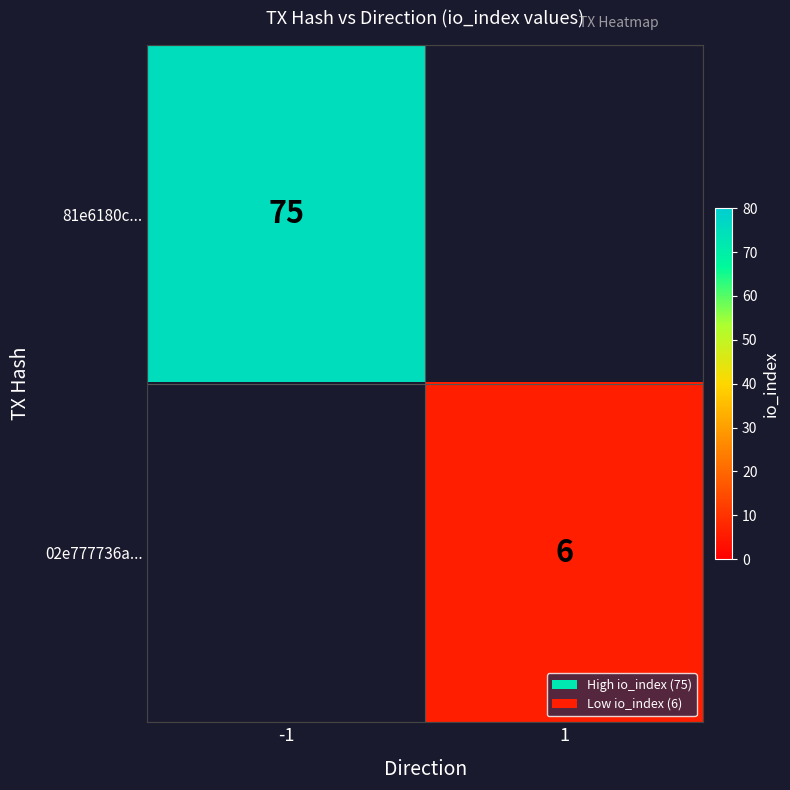

The value of 81e6180c... at -1 is 75. True or false?

True